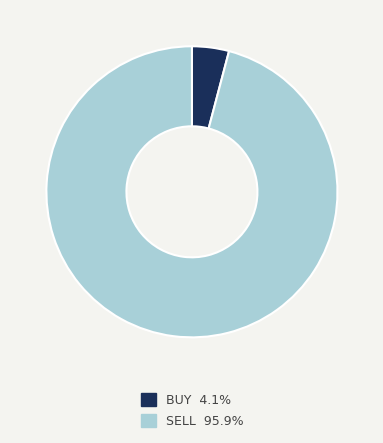

Combined, do SELL 95.9% and BUY 4.1% account for over 50%?

Yes